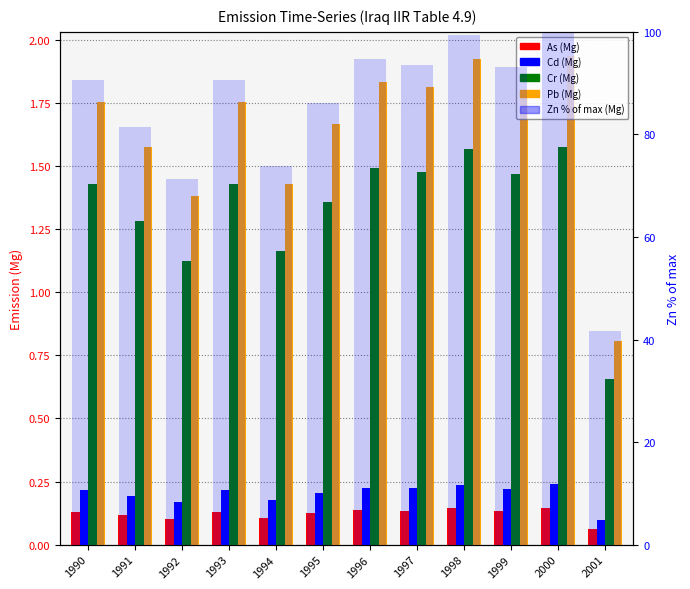

Where is Zn % of max (Mg) nearest to the value 70?

1992